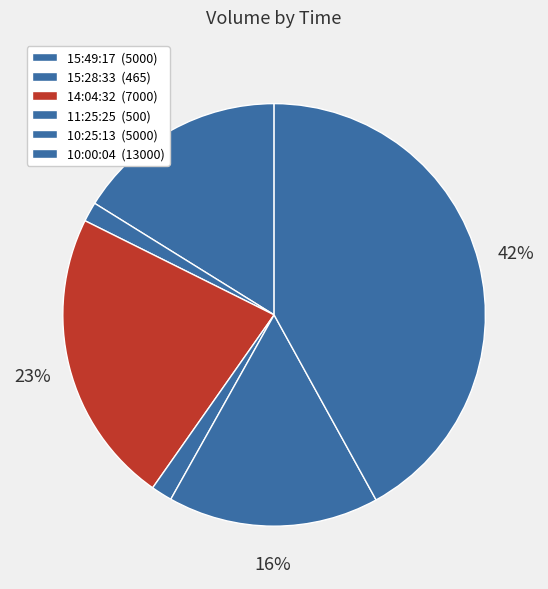

Rank the categories by value from lowest to highest.

15:28:33, 11:25:25, 15:49:17, 10:25:13, 14:04:32, 10:00:04